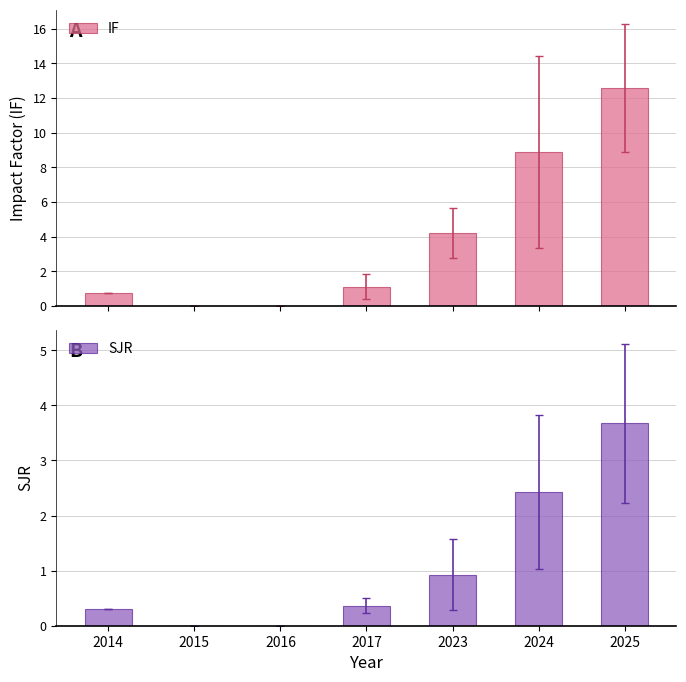

Reading right to left, extract all data points from this chart.

IF: 12.6	8.9	4.2	1.1	0.0	0.0	0.7
SJR: 3.7	2.4	0.9	0.4	0.0	0.0	0.3